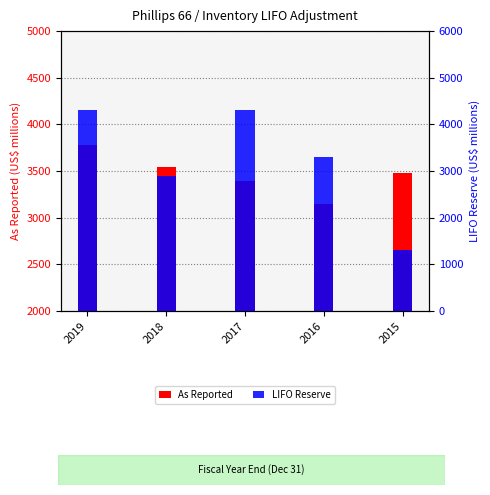

Rank the categories by LIFO Reserve value from highest to lowest.

2019, 2017, 2016, 2018, 2015